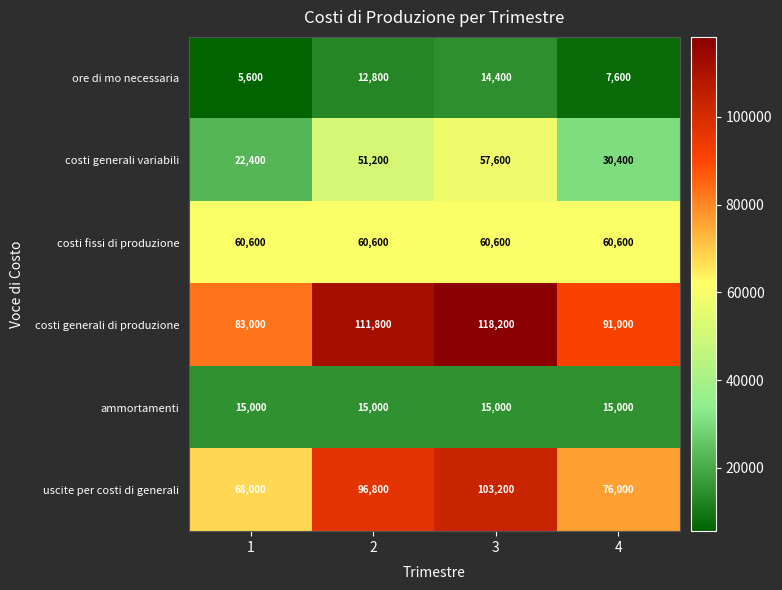

What is the total value across all series at 3?

369000